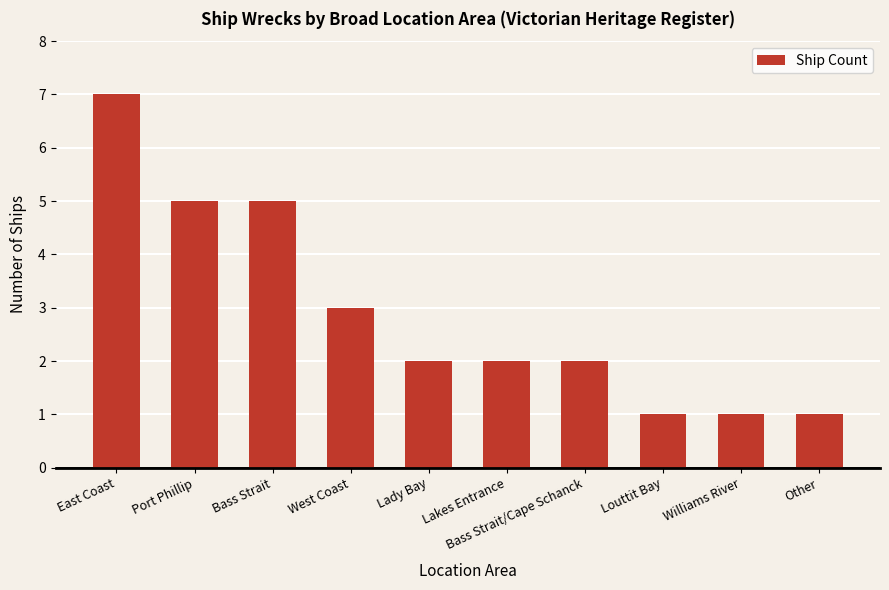

The chart shows a value of 5 at Bass Strait. True or false?

True